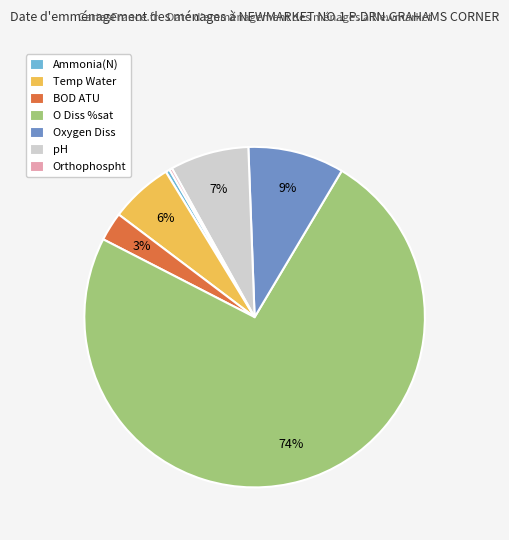

The Ammonia(N) slice represents 0% of the pie. True or false?

True